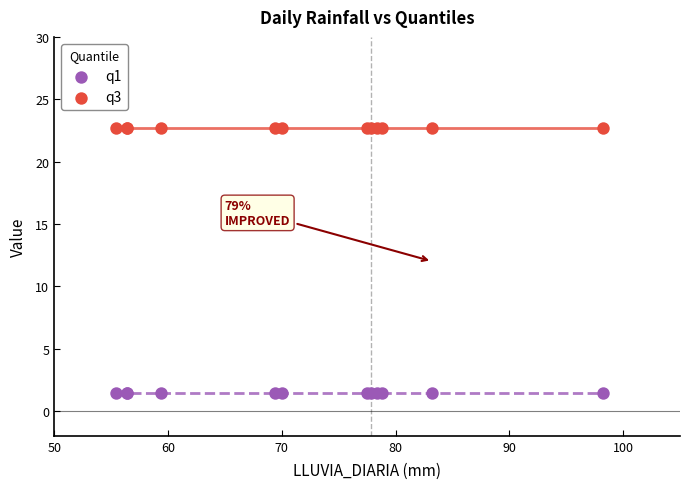

Which series contains the lowest Y value?

q1